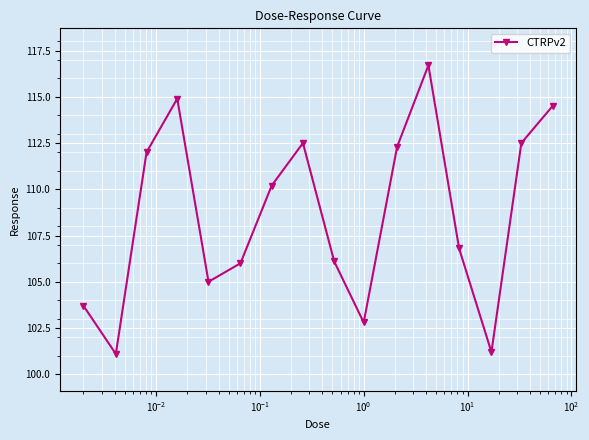

What is the value of the 7th point from the left?

110.2